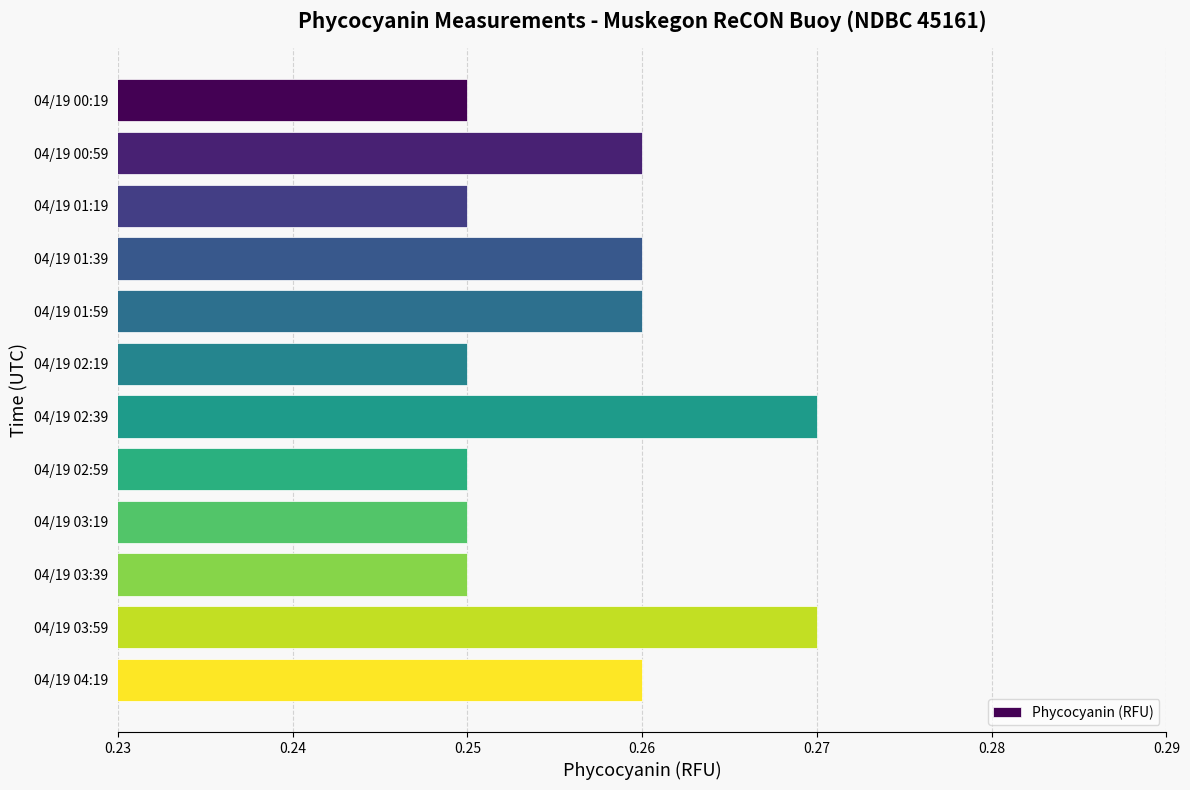

Count the values in the range 0 to 1.

12